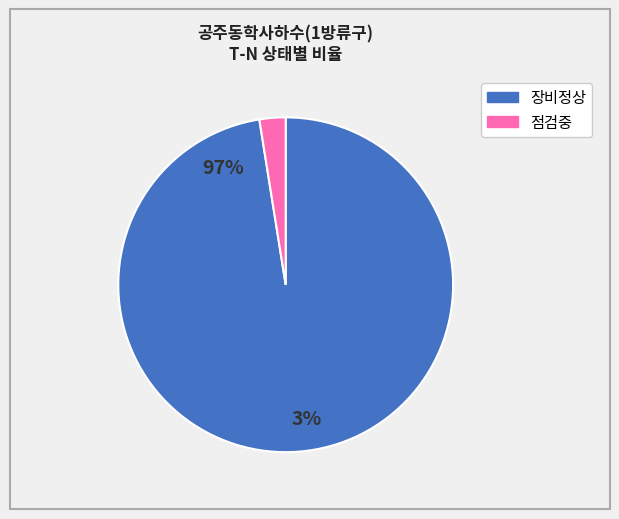

Which has a higher value, 장비정상 or 점검중?

장비정상